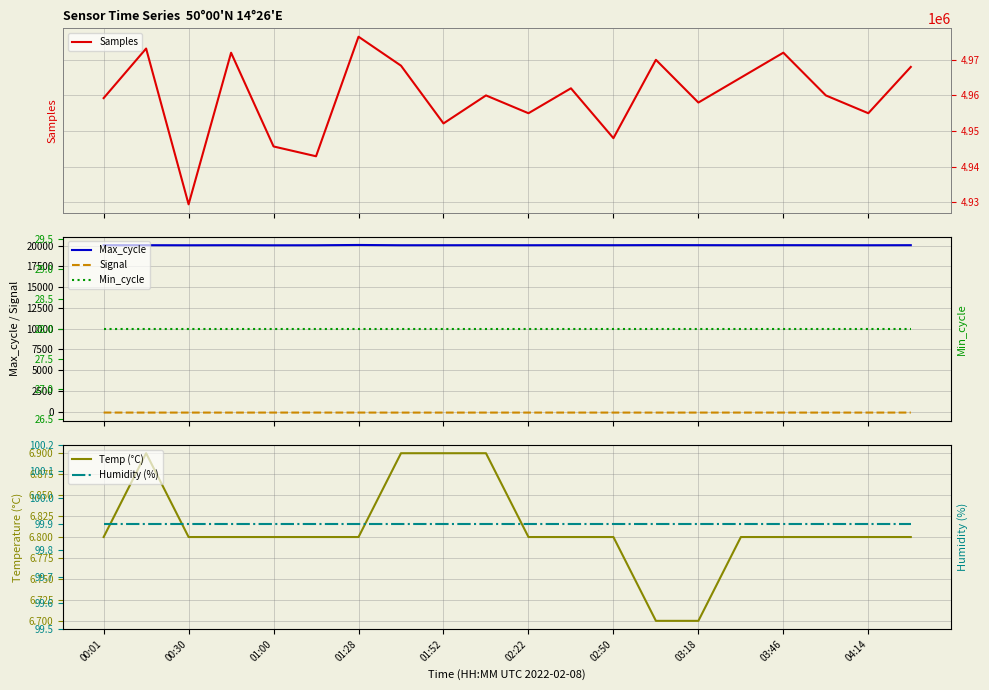

At how many categories does at least one series exceed 3120149?

20